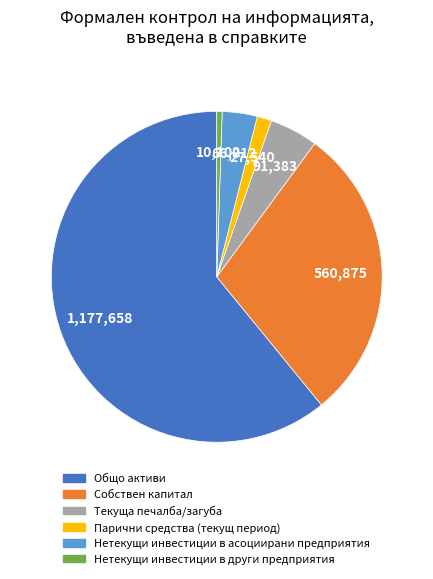

Do Общо активи and Парични средства (текущ период) together represent more than half of the pie?

Yes